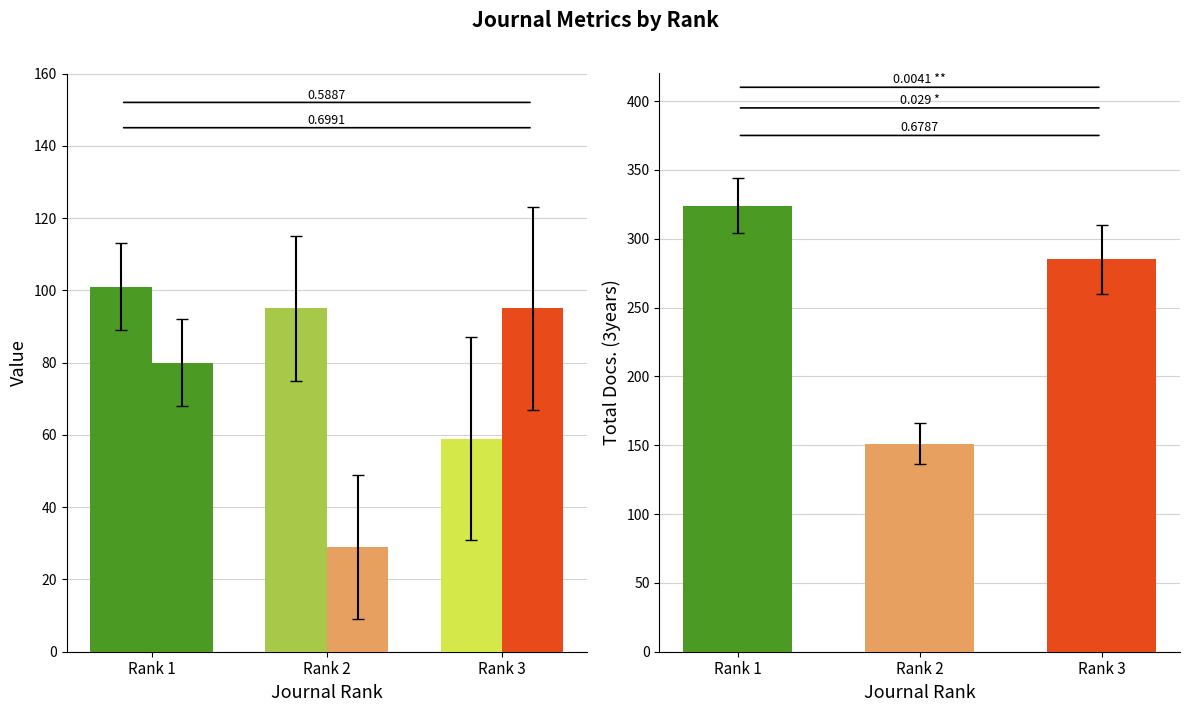

Reading left to right, transcribe all the data shown in this chart.

H index: 101	95	59
Total Docs. (2023): 80	29	95
Total Docs. (3years): 324	151	285